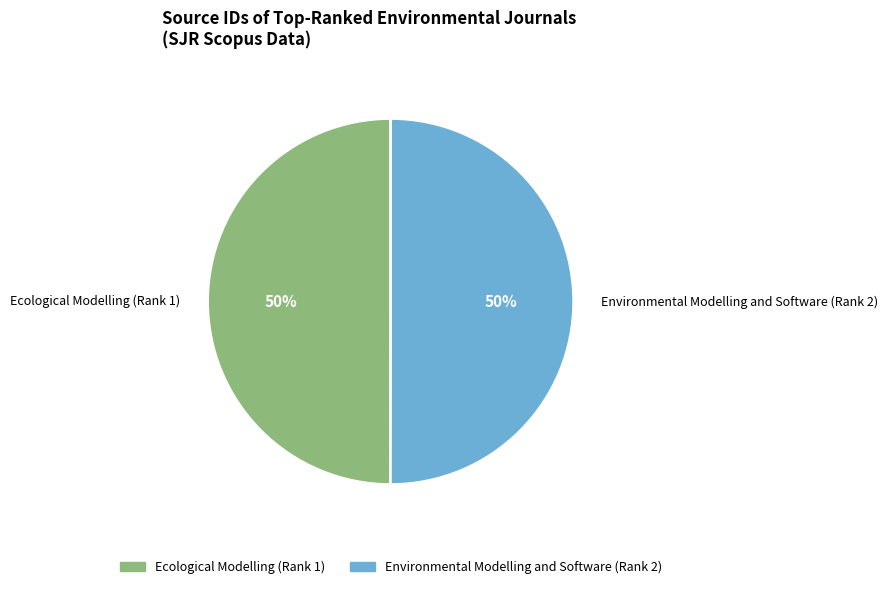

How many slices are in this pie chart?

2